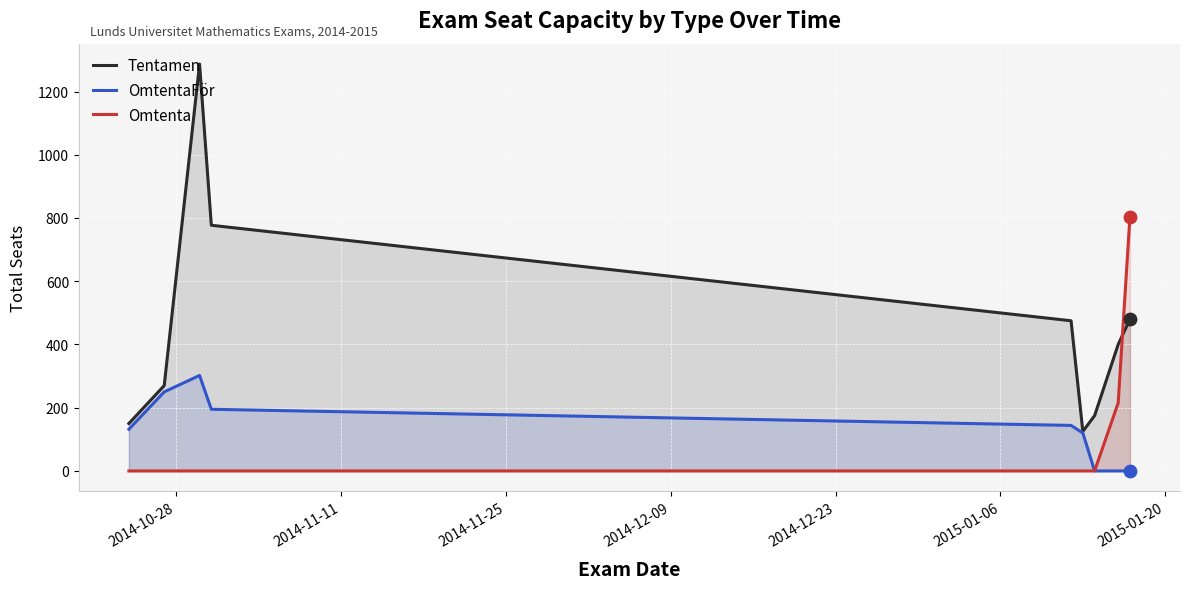

Which series reaches the maximum Y coordinate?

Tentamen